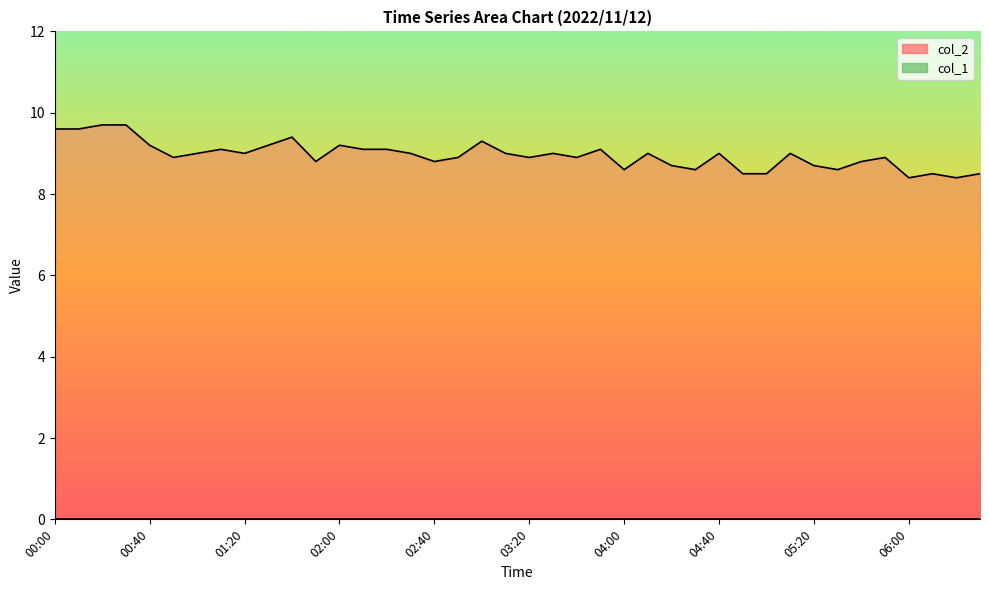

Where is the first local minimum?

00:50